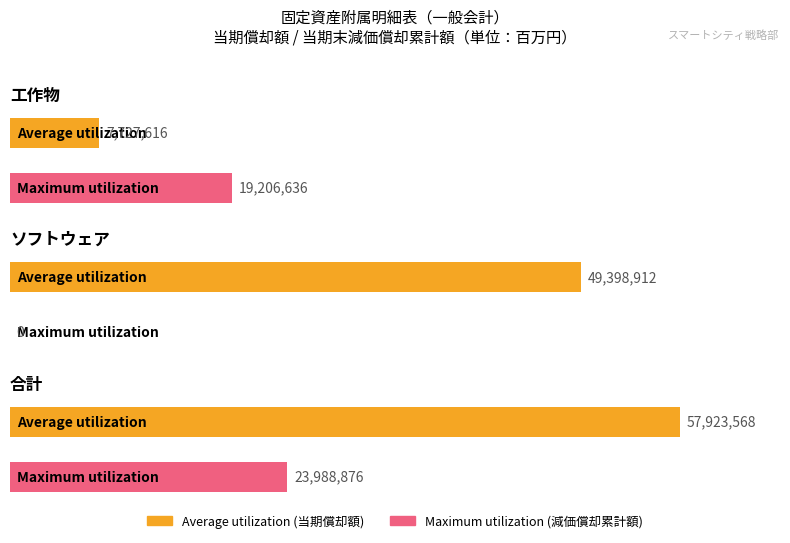

At how many categories does at least one series exceed 38807732?

2